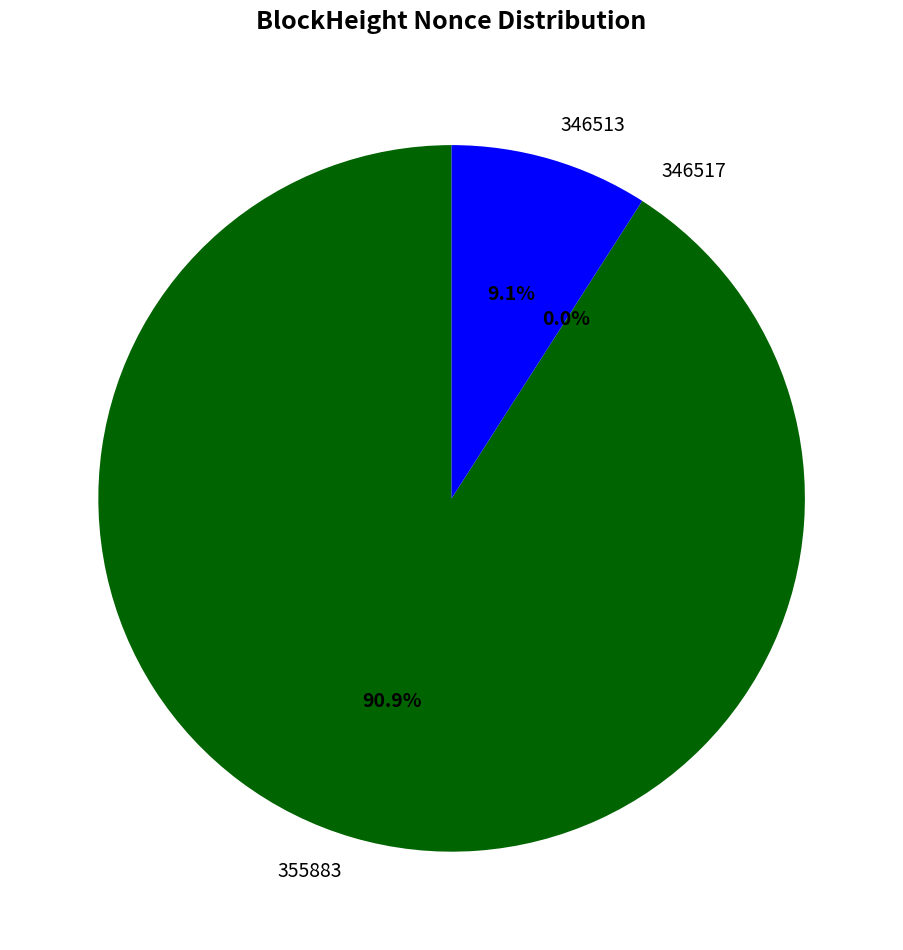

The 355883 slice represents 91% of the pie. True or false?

True